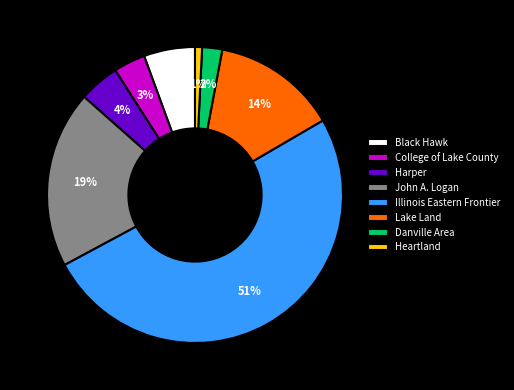

Between College of Lake County and Illinois Eastern Frontier, which is larger?

Illinois Eastern Frontier